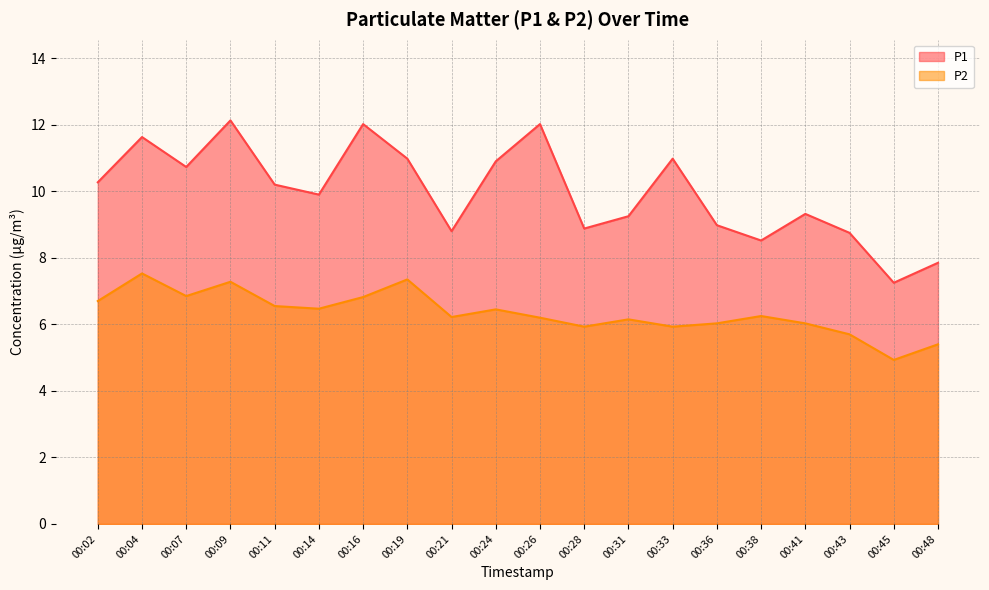

What is the value of the P1 point at the 12th from the left?

8.9